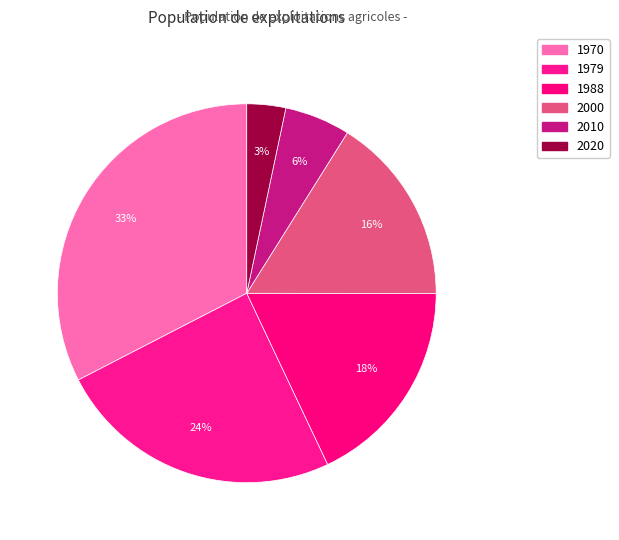

Is there a majority slice in this chart?

No